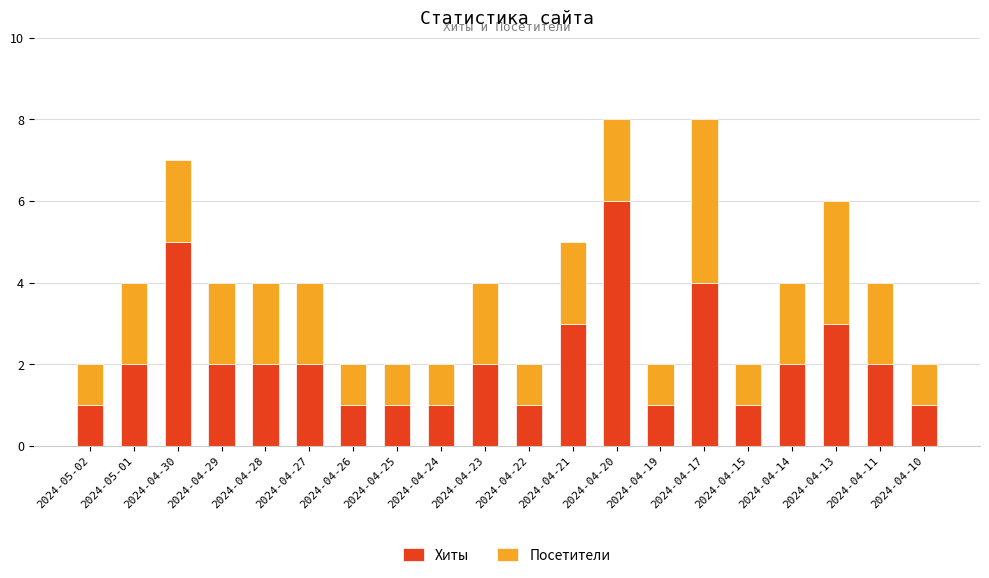

Which category has the highest value in the Хиты series?

2024-04-20